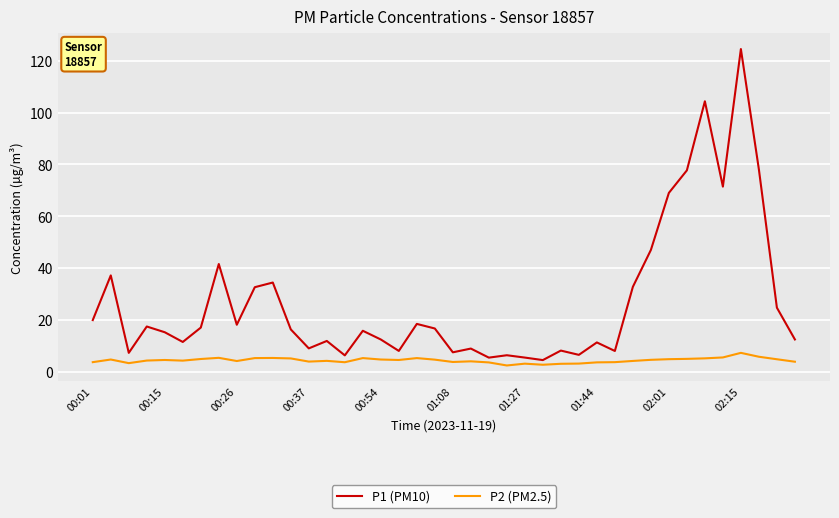

True or false: P2 (PM2.5) has more than 2 interior local peaks.

True